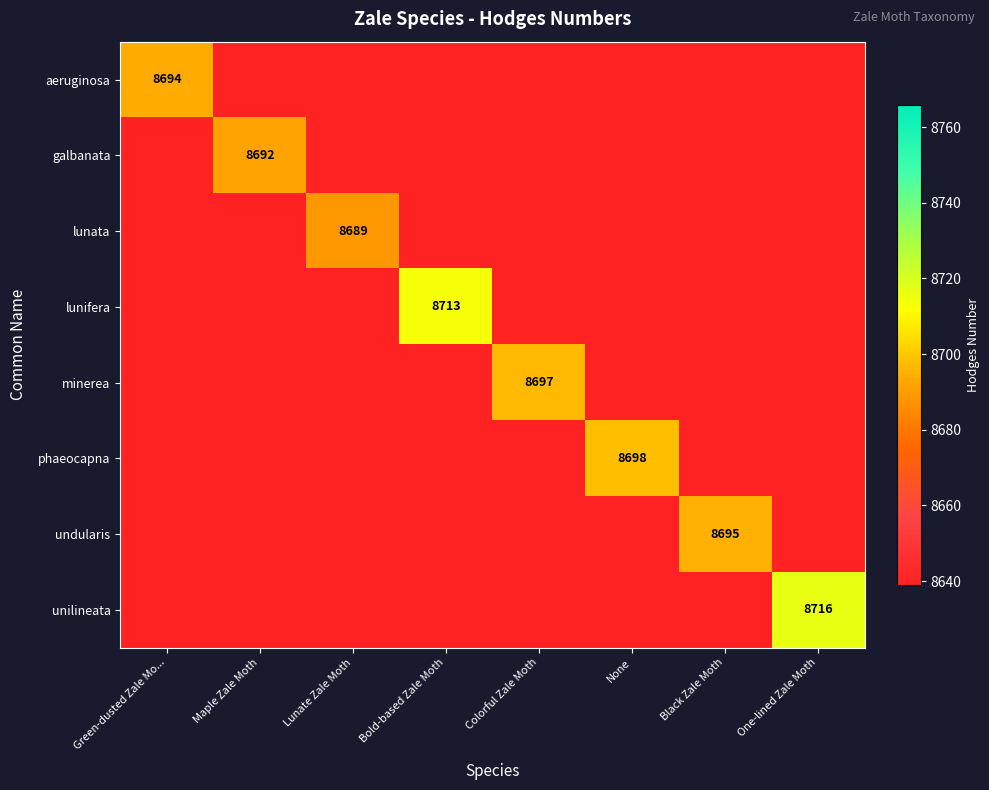

At how many categories does at least one series exceed 8703?

2